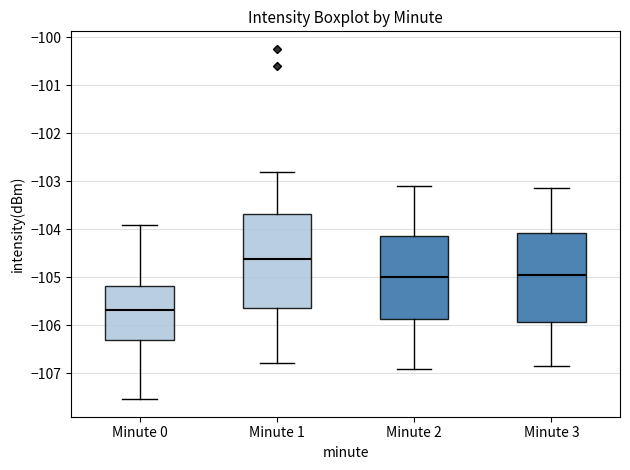

Which box has the lowest median line?

Minute 0